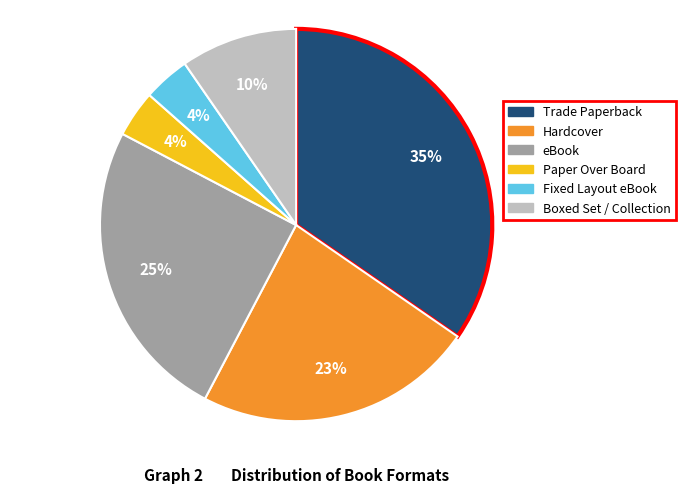

Is the sum of Fixed Layout eBook and Paper Over Board greater than half?

No